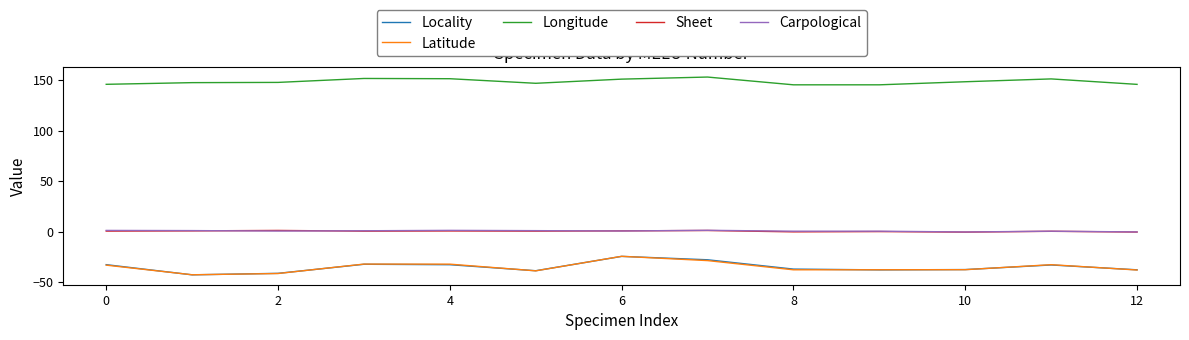

What is the average value of the Locality series?

-35.1